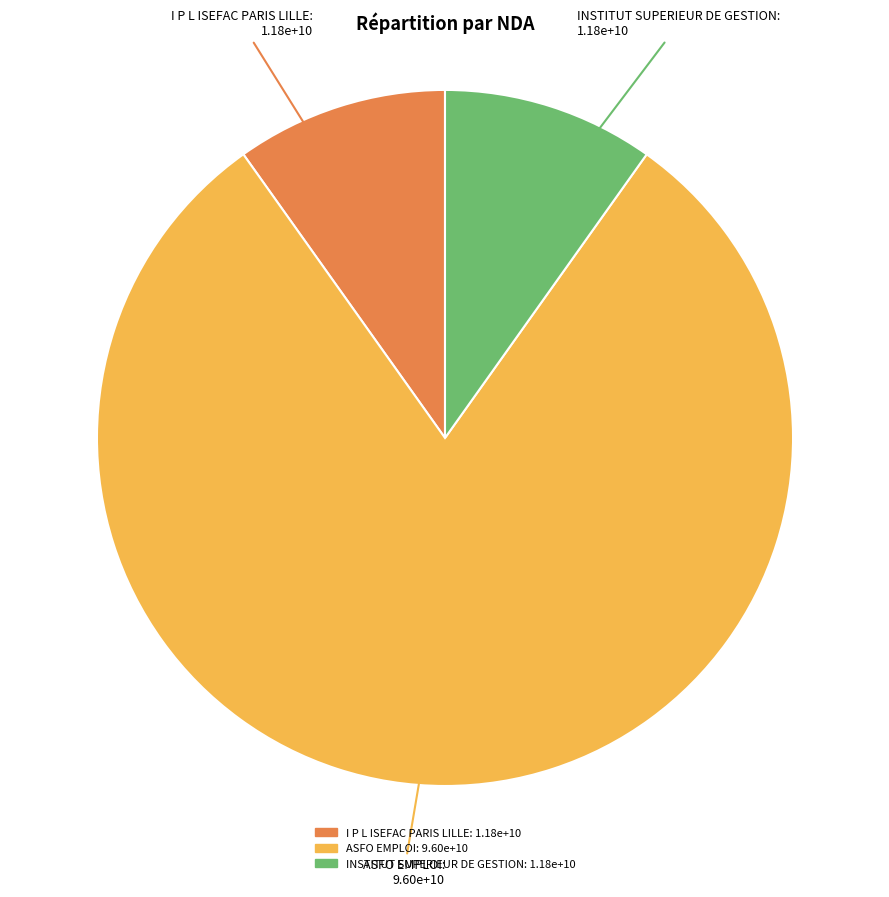

True or false: INSTITUT SUPERIEUR DE GESTION accounts for 17% of the total.

False